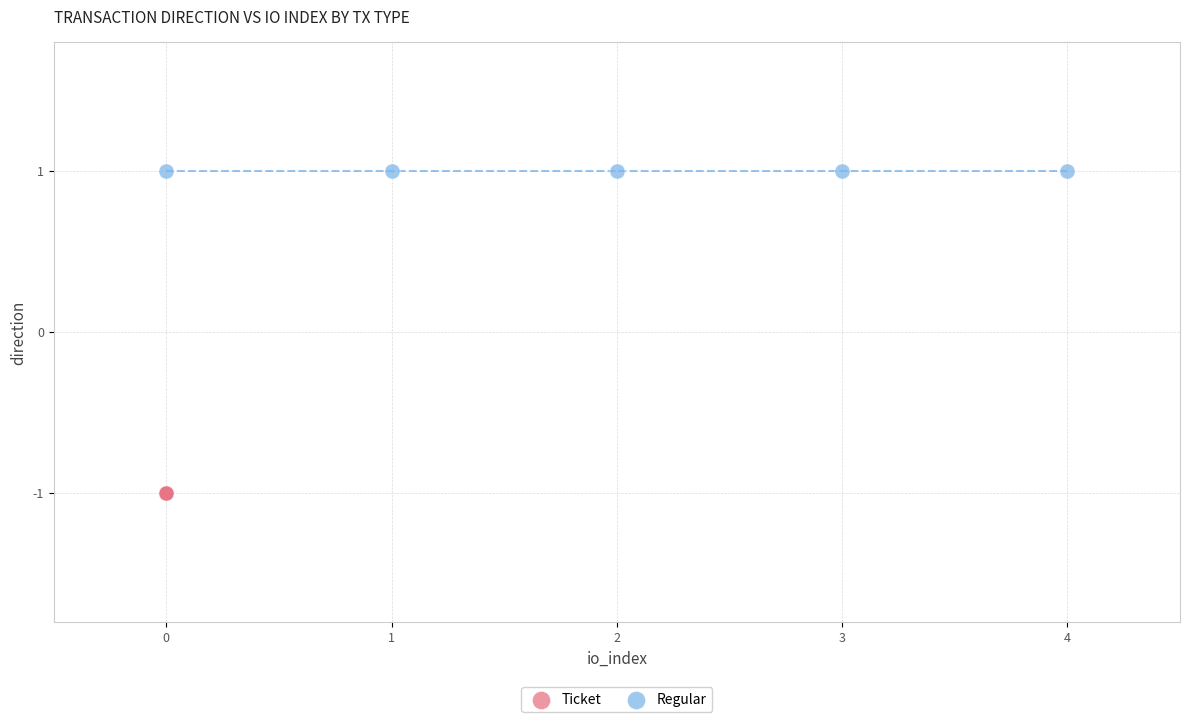

Which series contains the highest Y value?

Regular